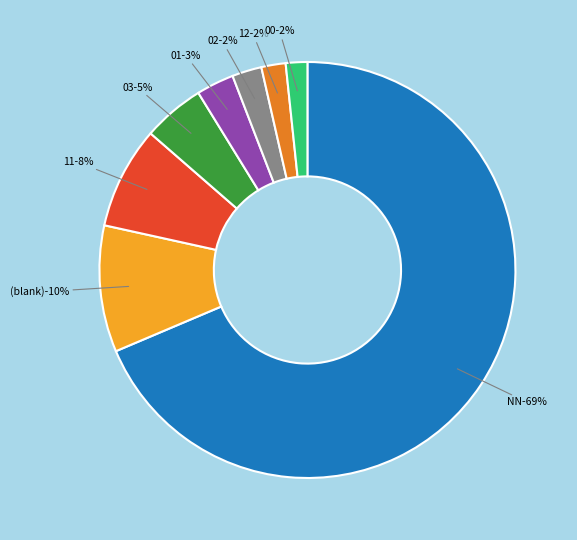

To the nearest percent, what portion does 00 represent?

2%